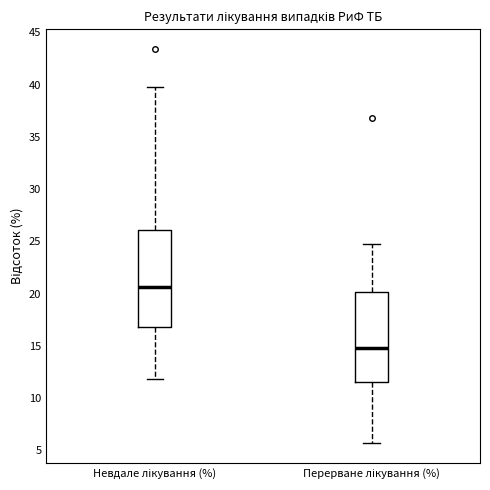

Comparing the boxes themselves (not the whiskers), which one is the tallest?

Невдале лікування (%)